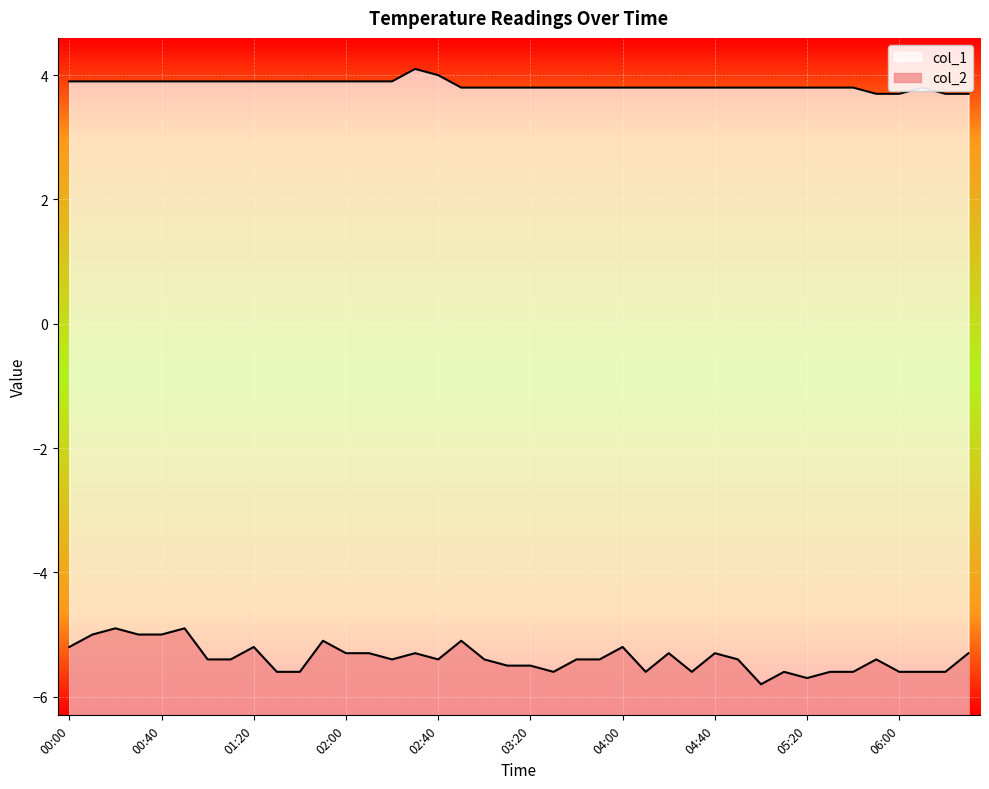

Reading left to right, list all the values displayed in this chart.

col_1: 00:00=3.9	00:10=3.9	00:20=3.9	00:30=3.9	00:40=3.9	00:50=3.9	01:00=3.9	01:10=3.9	01:20=3.9	01:30=3.9	01:40=3.9	01:50=3.9	02:00=3.9	02:10=3.9	02:20=3.9	02:30=4.1	02:40=4.0	02:50=3.8	03:00=3.8	03:10=3.8	03:20=3.8	03:30=3.8	03:40=3.8	03:50=3.8	04:00=3.8	04:10=3.8	04:20=3.8	04:30=3.8	04:40=3.8	04:50=3.8	05:00=3.8	05:10=3.8	05:20=3.8	05:30=3.8	05:40=3.8	05:50=3.7	06:00=3.7	06:10=3.8	06:20=3.7	06:30=3.7
col_2: 00:00=-5.2	00:10=-5.0	00:20=-4.9	00:30=-5.0	00:40=-5.0	00:50=-4.9	01:00=-5.4	01:10=-5.4	01:20=-5.2	01:30=-5.6	01:40=-5.6	01:50=-5.1	02:00=-5.3	02:10=-5.3	02:20=-5.4	02:30=-5.3	02:40=-5.4	02:50=-5.1	03:00=-5.4	03:10=-5.5	03:20=-5.5	03:30=-5.6	03:40=-5.4	03:50=-5.4	04:00=-5.2	04:10=-5.6	04:20=-5.3	04:30=-5.6	04:40=-5.3	04:50=-5.4	05:00=-5.8	05:10=-5.6	05:20=-5.7	05:30=-5.6	05:40=-5.6	05:50=-5.4	06:00=-5.6	06:10=-5.6	06:20=-5.6	06:30=-5.3